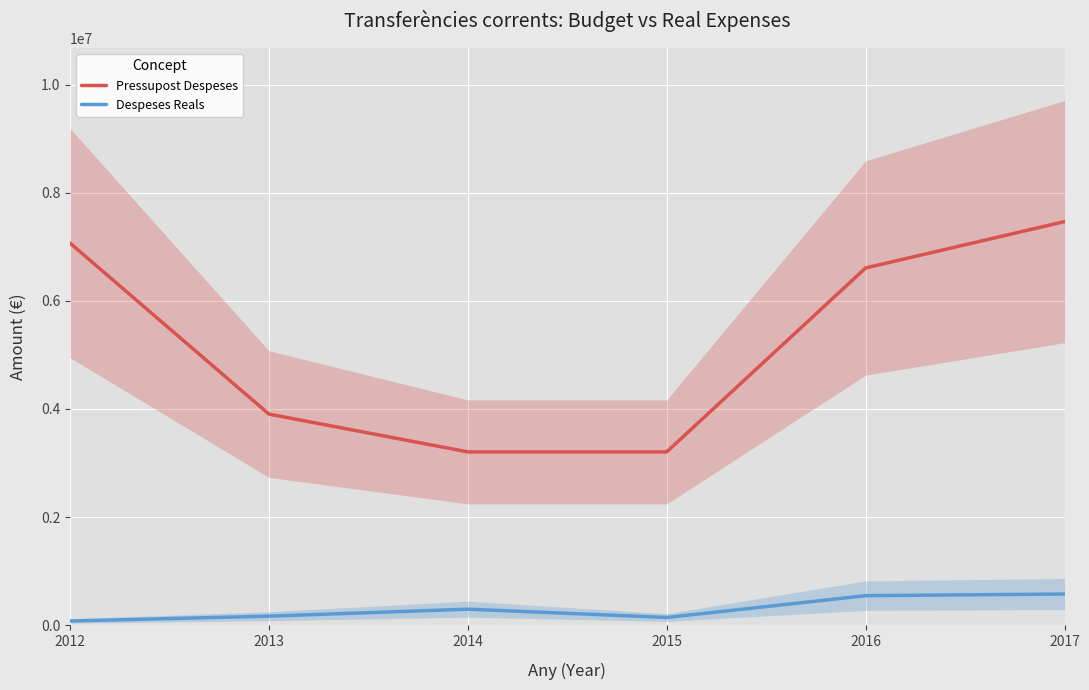

Is this an area chart (filled region under the line)?

No